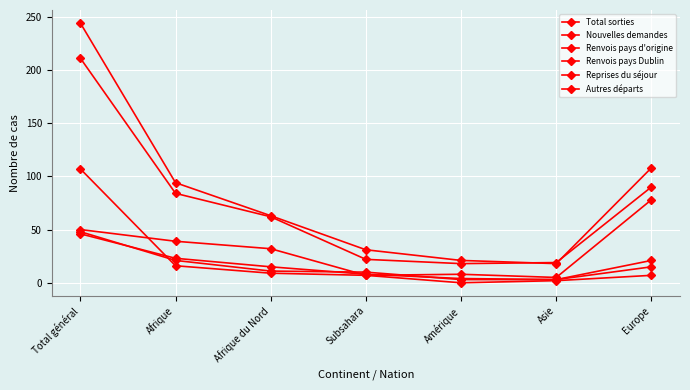

How many series are shown in this chart?

6